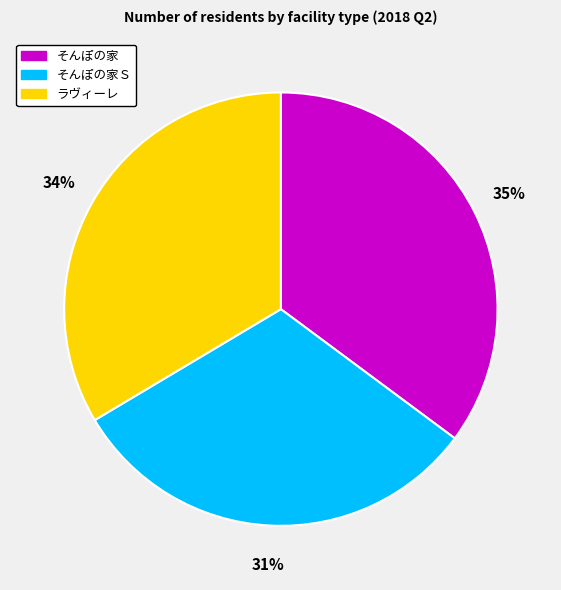

To the nearest percent, what portion does そんぽの家 represent?

35%